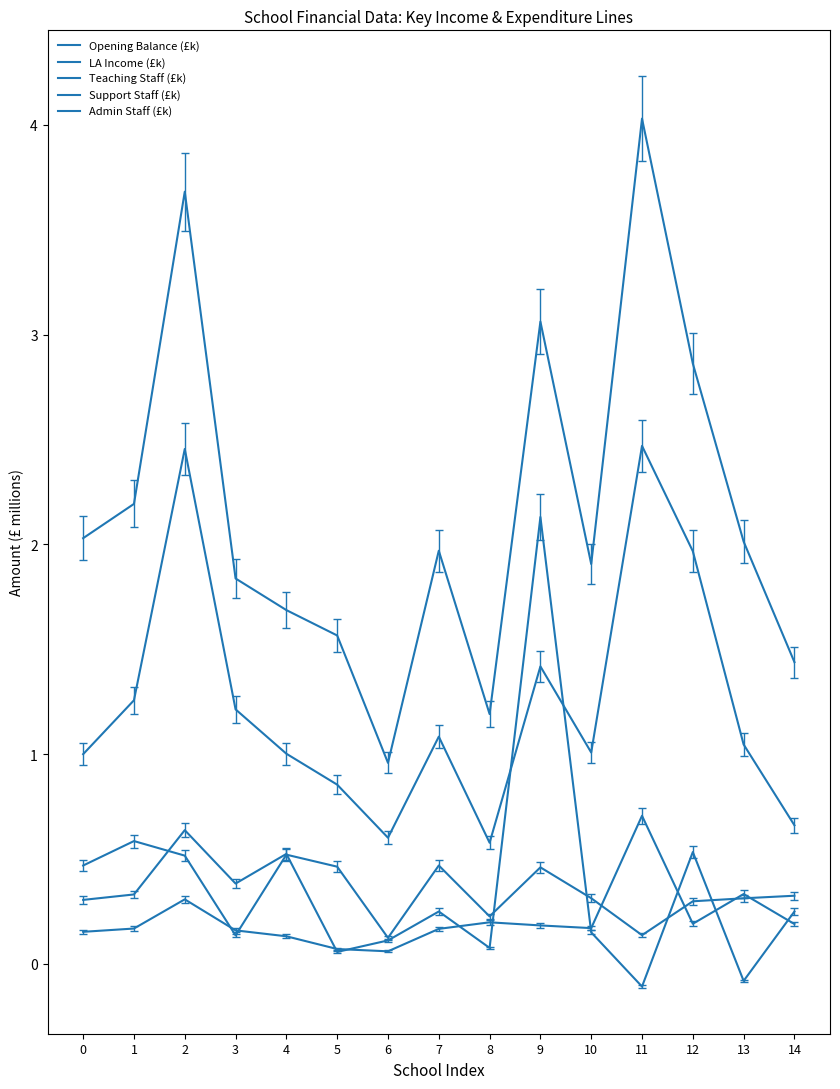

Reading left to right, list all the values displayed in this chart.

Opening Balance (£k): 0=0.3	1=0.3	2=0.6	3=0.4	4=0.5	5=0.1	6=0.1	7=0.2	8=0.1	9=2.1	10=0.2	11=-0.1	12=0.5	13=-0.1	14=0.2
LA Income (£k): 0=2.0	1=2.2	2=3.7	3=1.8	4=1.7	5=1.6	6=1.0	7=2.0	8=1.2	9=3.1	10=1.9	11=4.0	12=2.9	13=2.0	14=1.4
Teaching Staff (£k): 0=1.0	1=1.3	2=2.5	3=1.2	4=1.0	5=0.9	6=0.6	7=1.1	8=0.6	9=1.4	10=1.0	11=2.5	12=2.0	13=1.0	14=0.7
Support Staff (£k): 0=0.5	1=0.6	2=0.5	3=0.1	4=0.5	5=0.5	6=0.1	7=0.5	8=0.2	9=0.5	10=0.3	11=0.1	12=0.3	13=0.3	14=0.3
Admin Staff (£k): 0=0.2	1=0.2	2=0.3	3=0.2	4=0.1	5=0.1	6=0.1	7=0.2	8=0.2	9=0.2	10=0.2	11=0.7	12=0.2	13=0.3	14=0.2